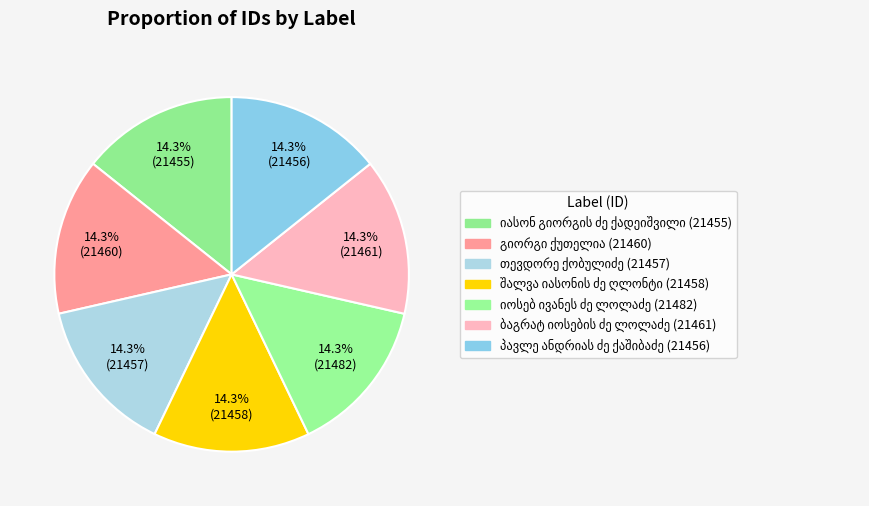

Count the number of slices in the pie.

7